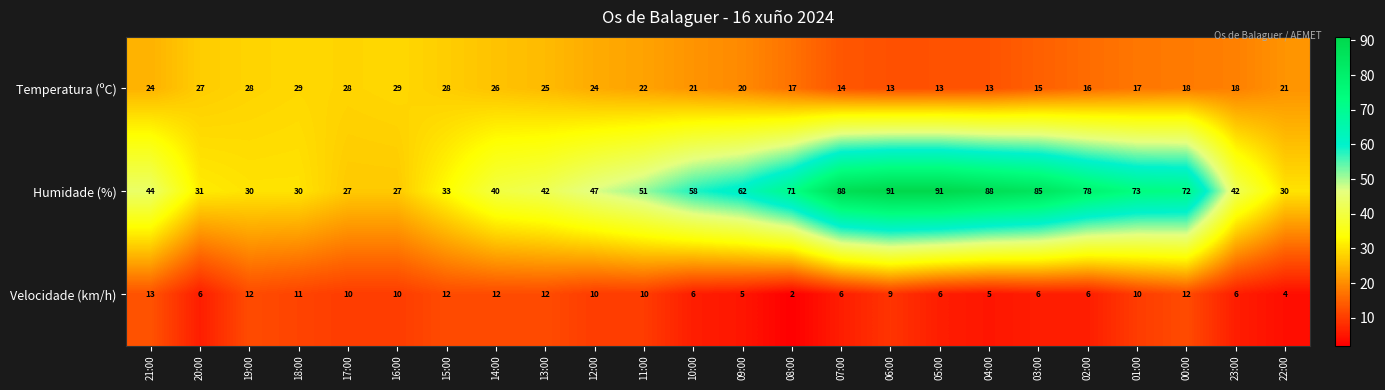

What is the average value of the Humidade (%) series?

55